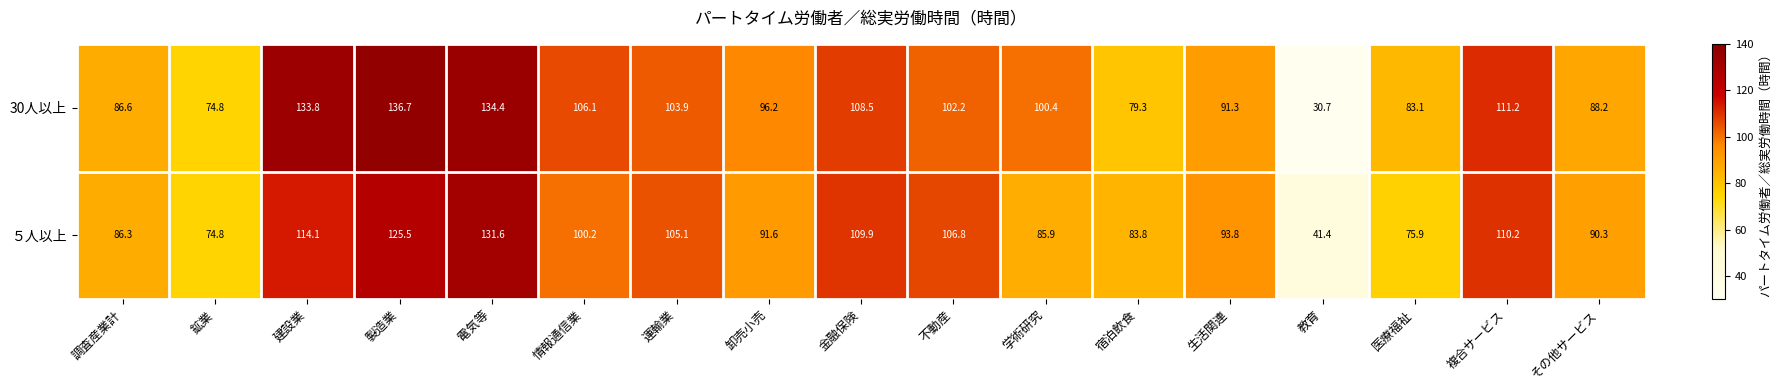

What is the difference between the second highest and second lowest values in the ５人以上 series?

50.7